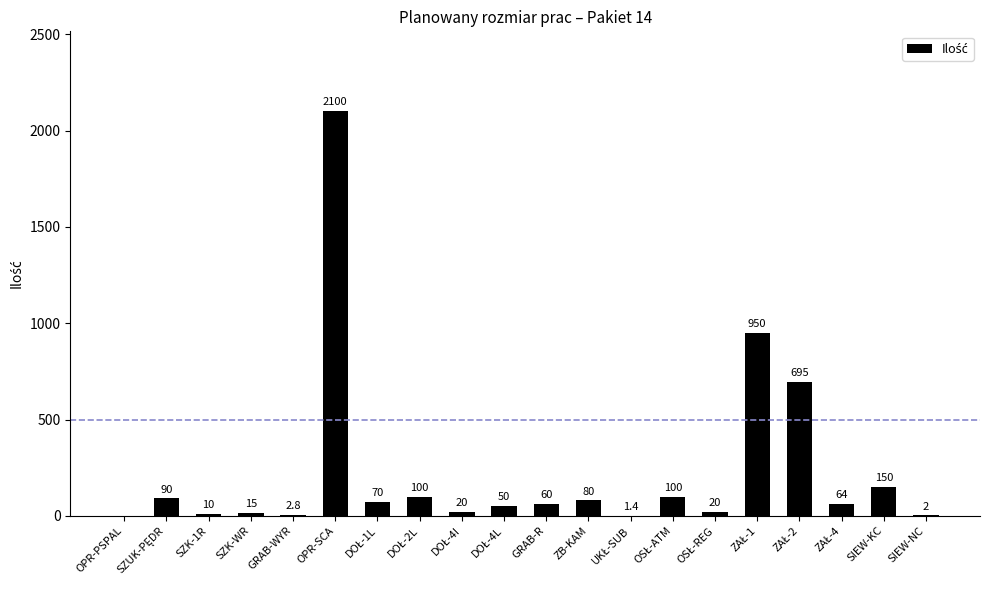

The chart shows a value of 15.0 at SZK-WR. True or false?

True